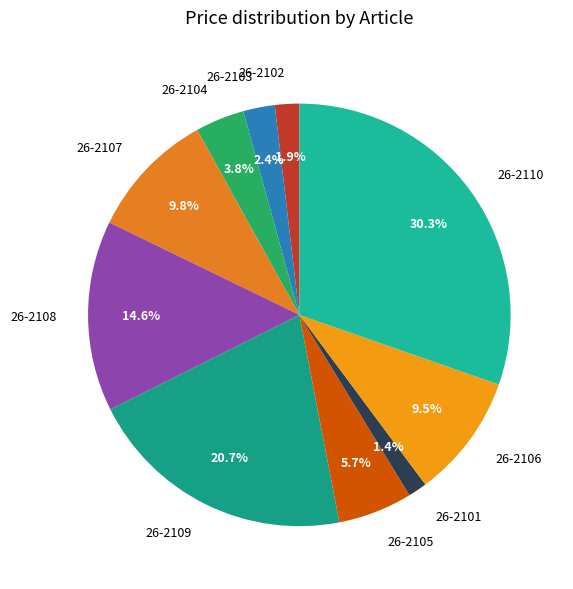

Count the number of slices in the pie.

10